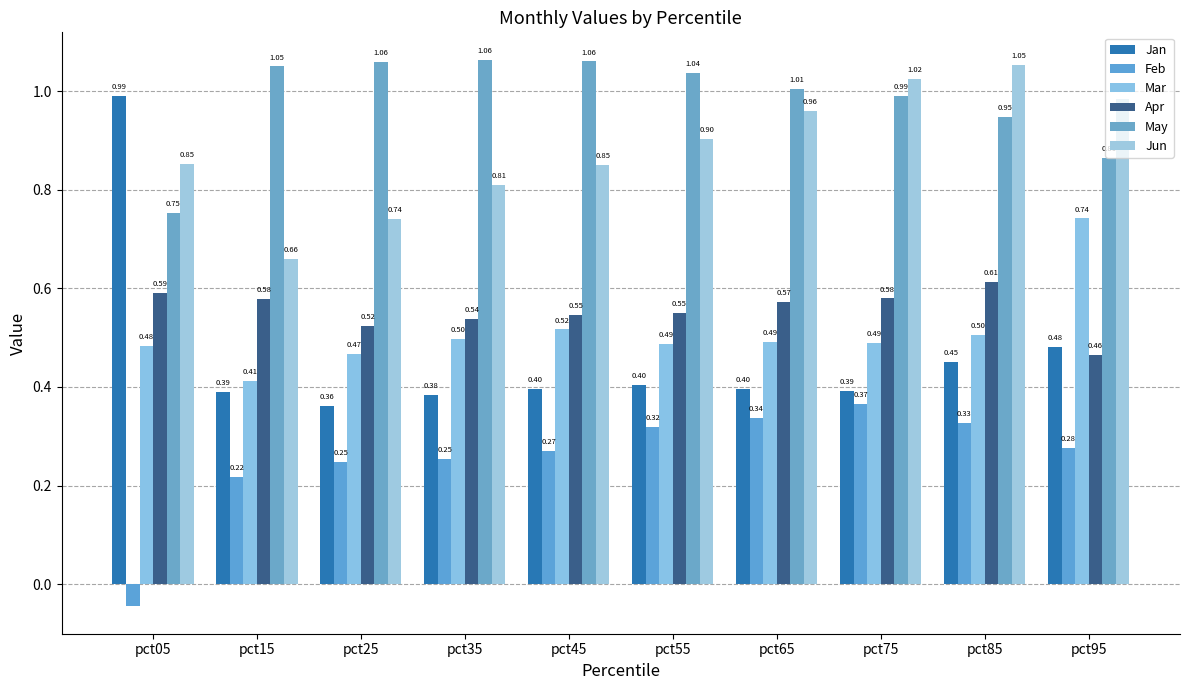

Are the bars grouped side by side (vs. stacked)?

Yes